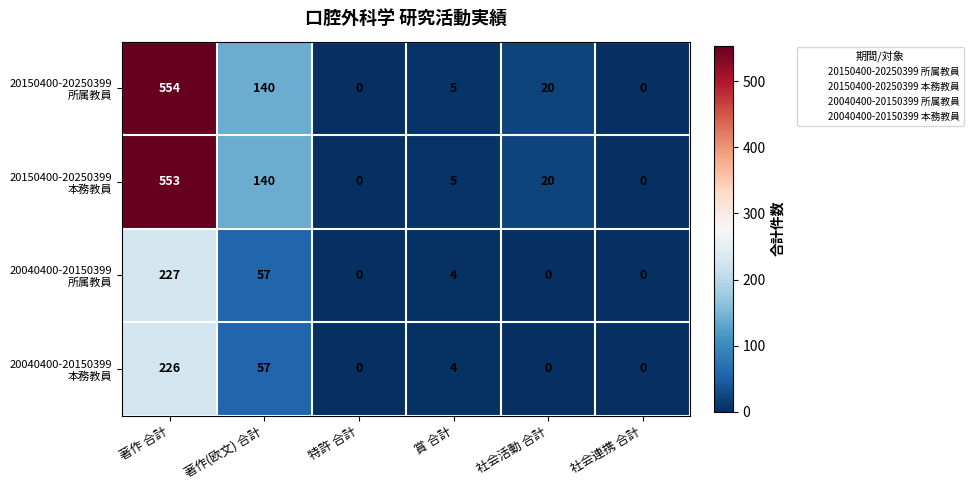

At which category is the sum across all series the highest?

著作 合計